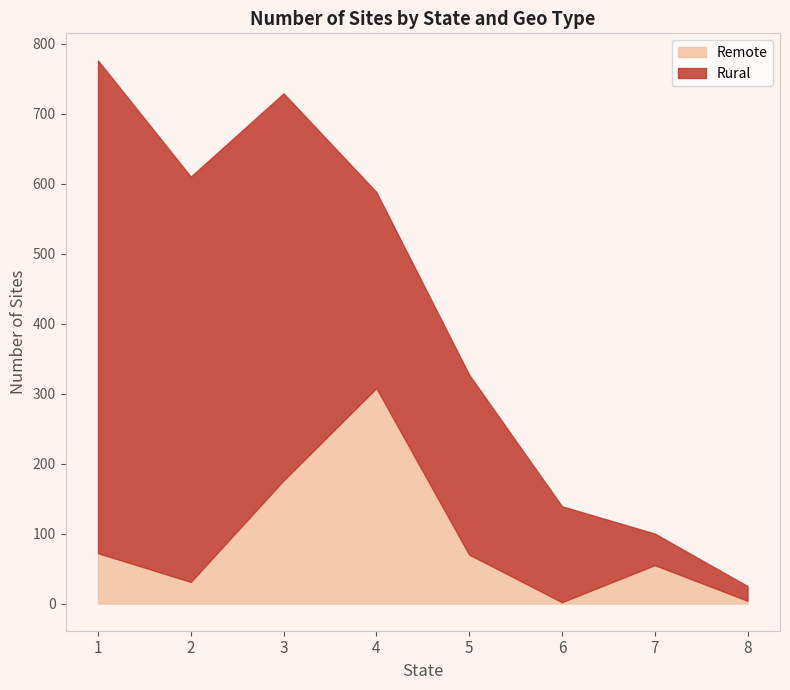

What is the difference between the maximum and minimum values in the Rural series?

683